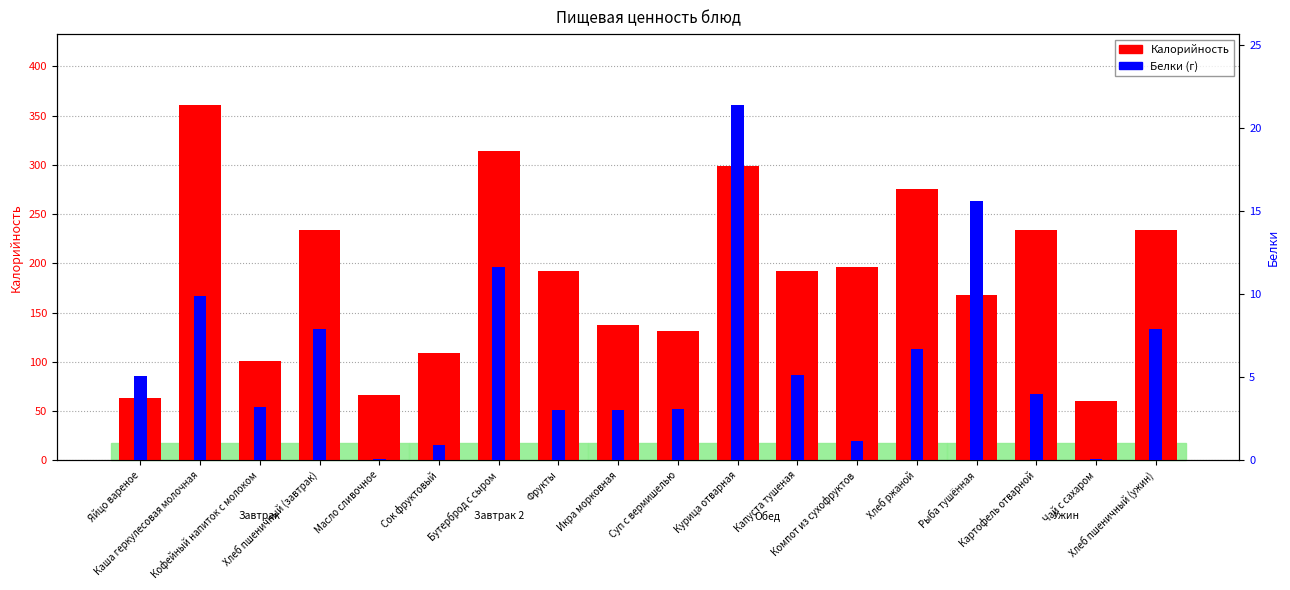

How many data points in Калорийность are above 192?

9